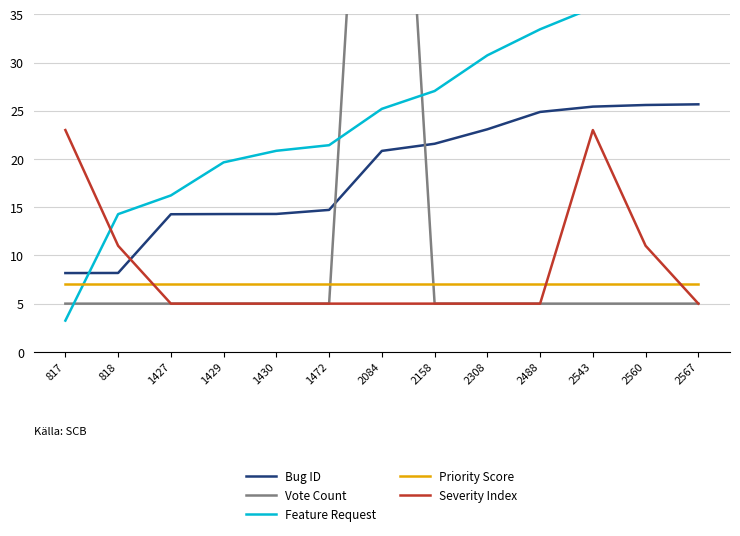

What is the difference between the highest and lowest values at 2084?

90.0